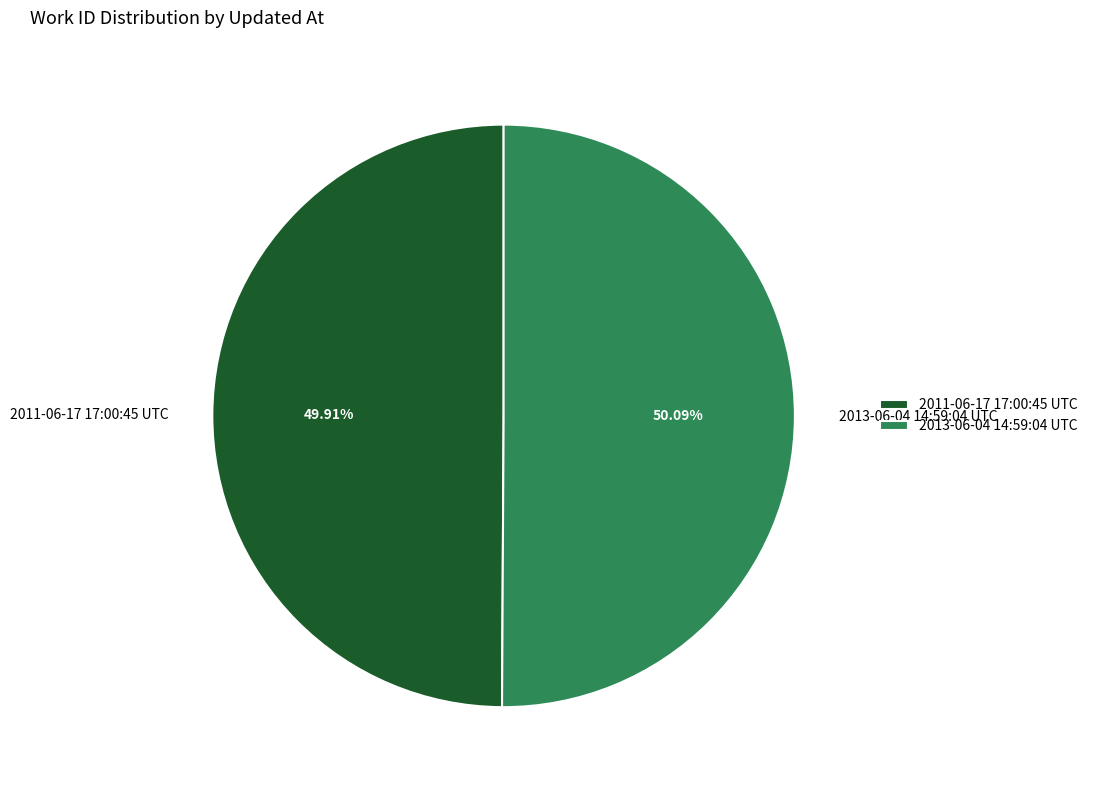

What is the ratio of the value at 2011-06-17 17:00:45 UTC to the value at 2013-06-04 14:59:04 UTC?

1.0